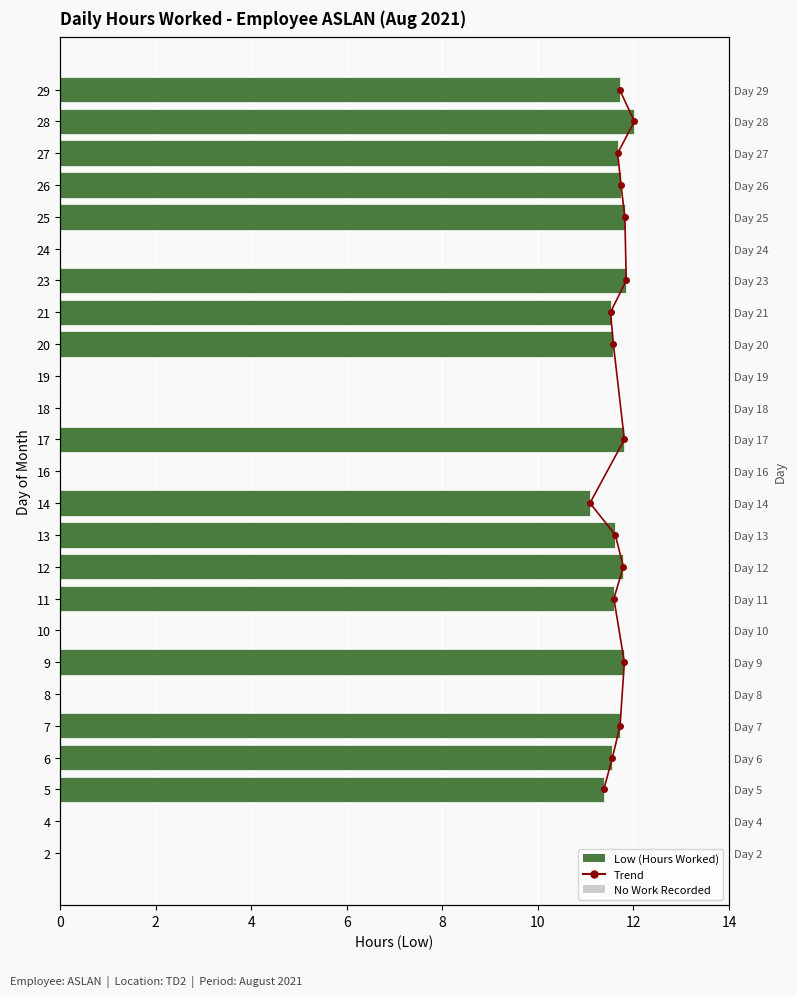

List the labels in order of value, largest first.

28, 23, 25, 9, 17, 12, 26, 7, 29, 27, 13, 11, 20, 6, 21, 5, 14, 2, 4, 8, 10, 16, 18, 19, 24